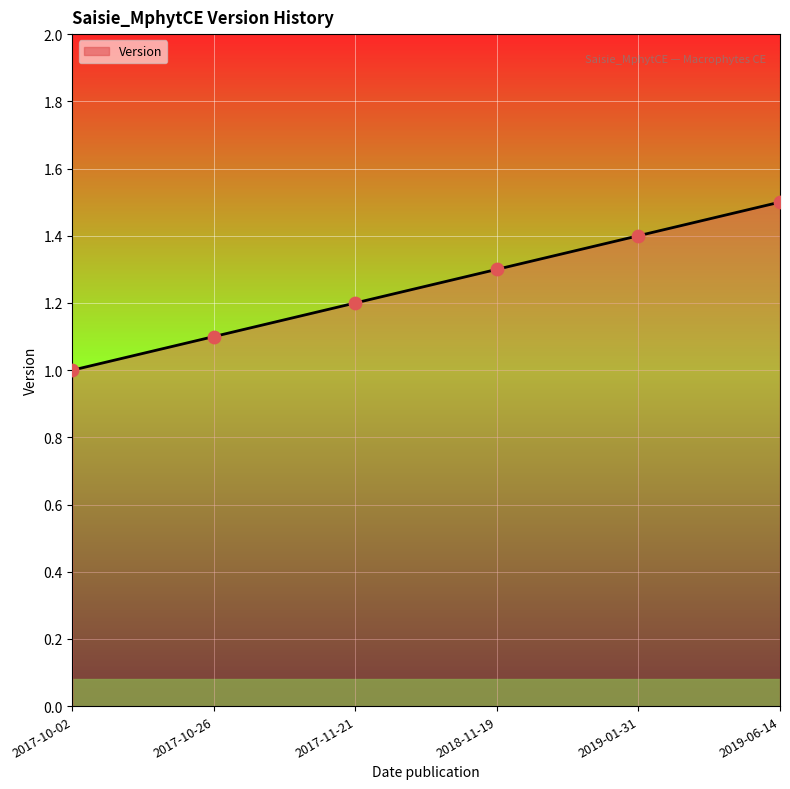

Which has a higher value, 2018-11-19 or 2017-10-02?

2018-11-19